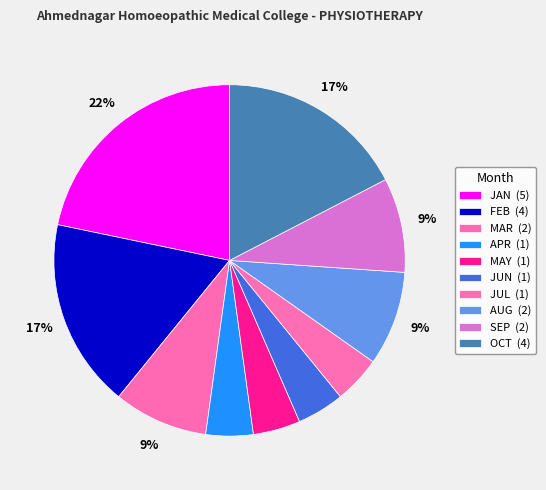

What percentage is NOT represented by SEP?

91.3%